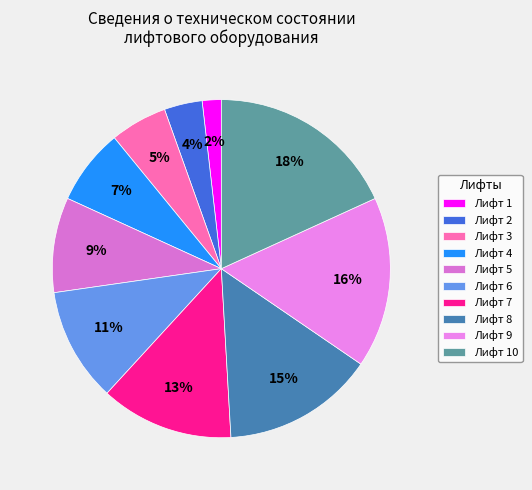

Combined, do Лифт 4 and Лифт 6 account for over 50%?

No